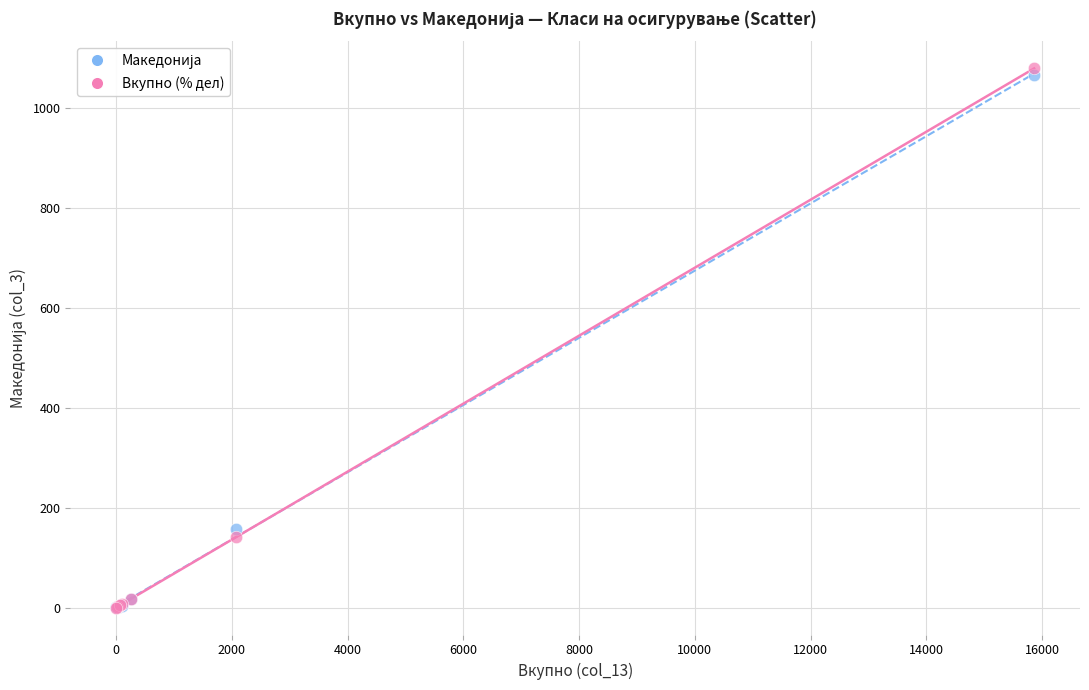

Which series reaches the maximum Y coordinate?

Вкупно (% дел)